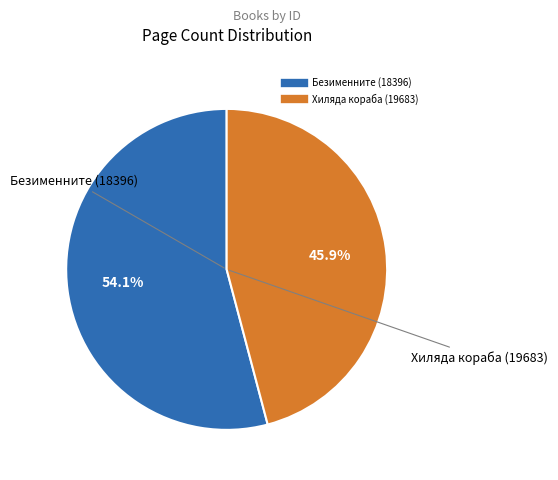

Is there any slice that represents more than half of the pie?

Yes